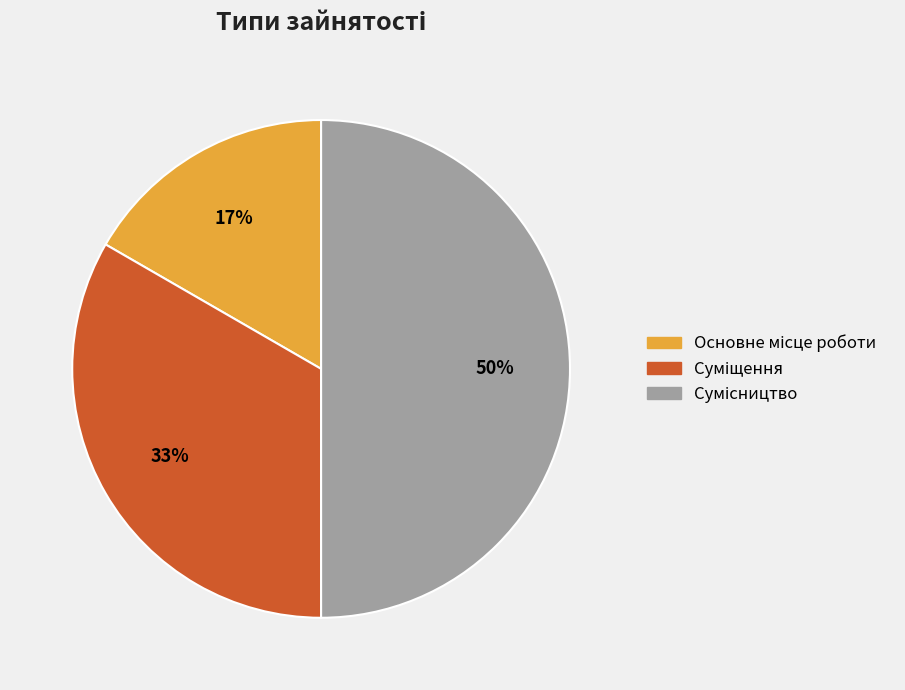

To the nearest percent, what is the difference between the largest and smallest slice percentages?

33%